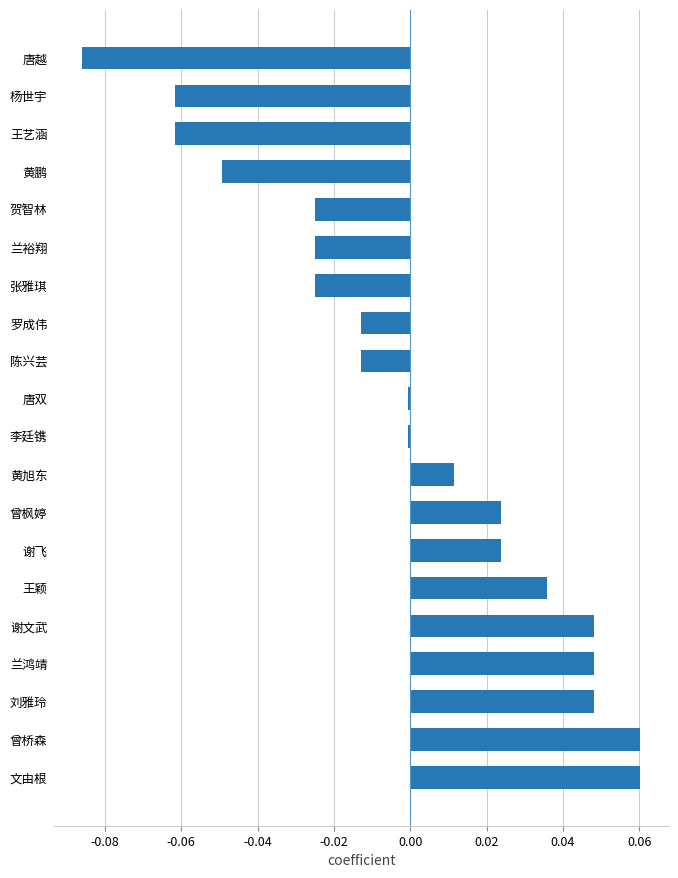

Does the chart contain any negative values?

Yes